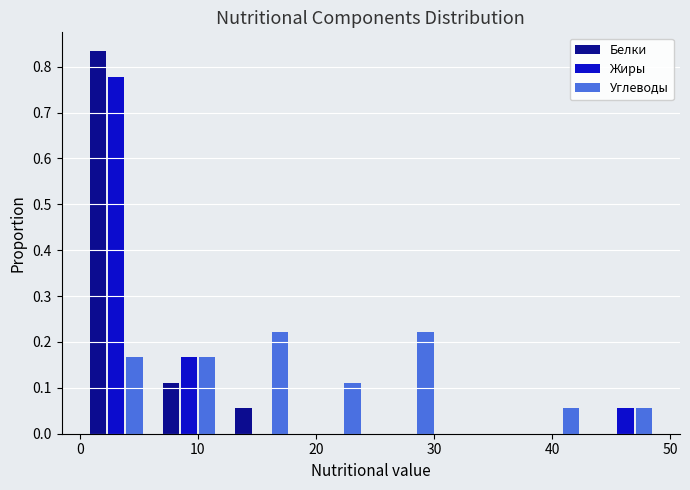

Reading left to right, transcribe this chart: for each range on the x-axis, give the height of each series' bar. Neither the bar edges nor the heights are printed on the chart, so give them approximately, as read against the axes.

0 to 6: Белки=0.83	Жиры=0.78	Углеводы=0.17
6 to 12: Белки=0.11	Жиры=0.17	Углеводы=0.17
12 to 18: Белки=0.06	Жиры=0	Углеводы=0.22
18 to 25: Белки=0	Жиры=0	Углеводы=0.11
25 to 31: Белки=0	Жиры=0	Углеводы=0.22
31 to 37: Белки=0	Жиры=0	Углеводы=0
37 to 43: Белки=0	Жиры=0	Углеводы=0.06
43 to 49: Белки=0	Жиры=0.06	Углеводы=0.06